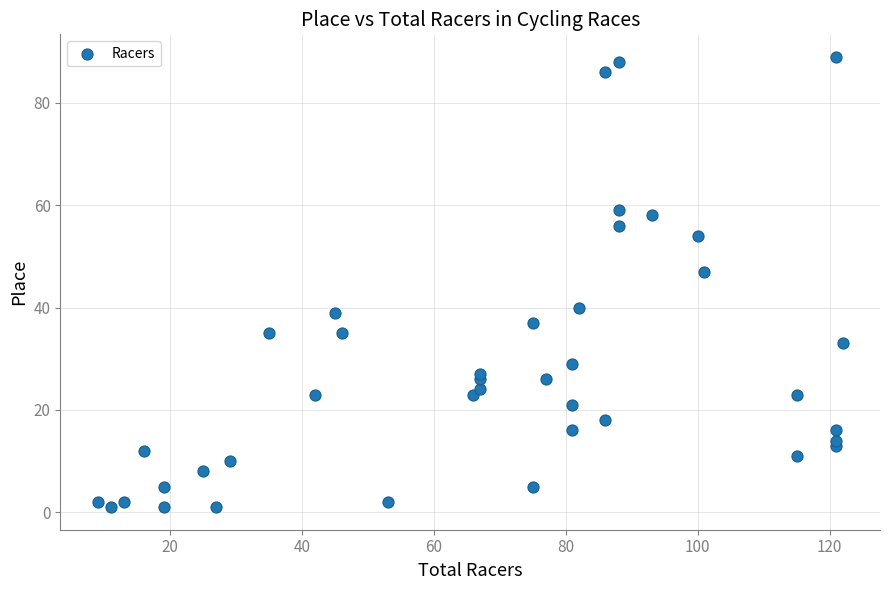

What is the range of X values (max minus min)?

113